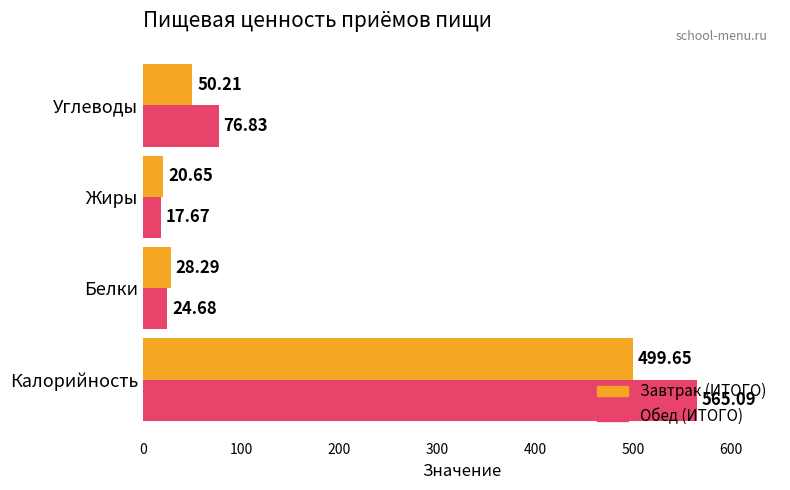

What is the total value across all series at Углеводы?

127.0